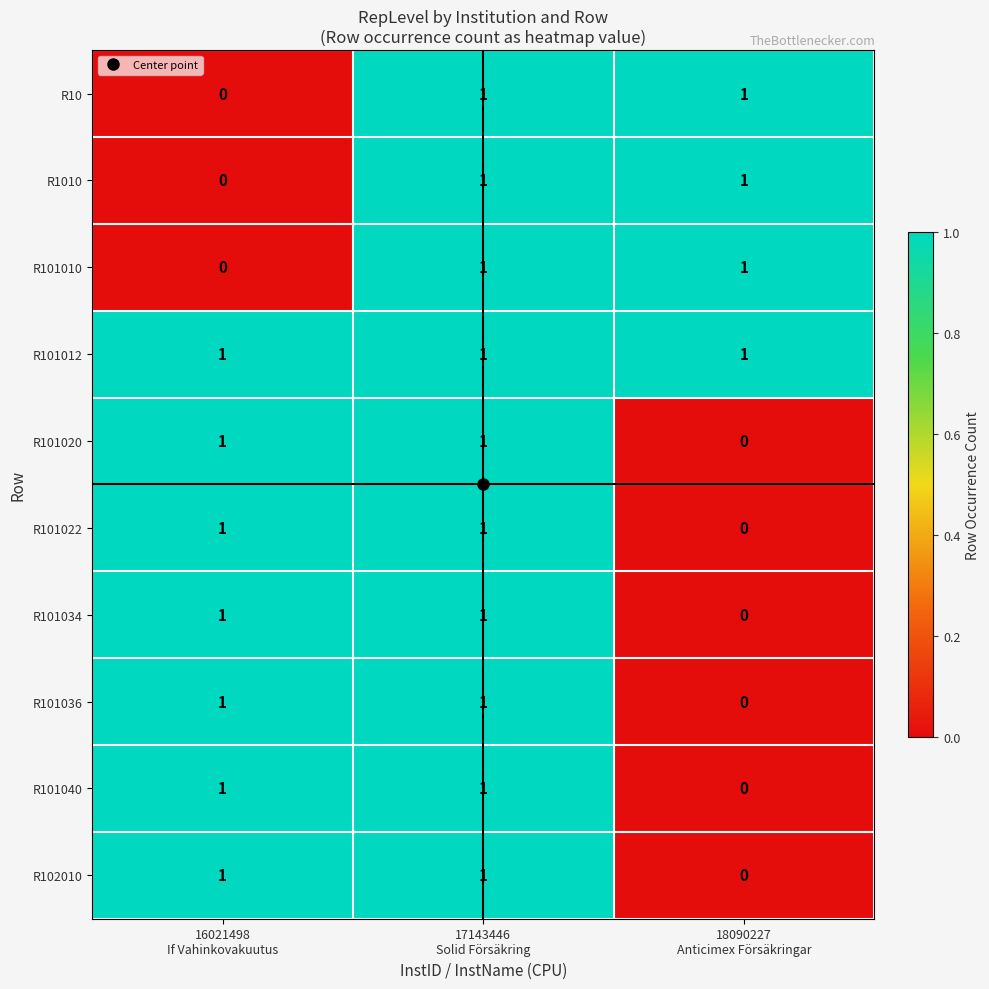

How many R101040 values are between 0 and 1?

3